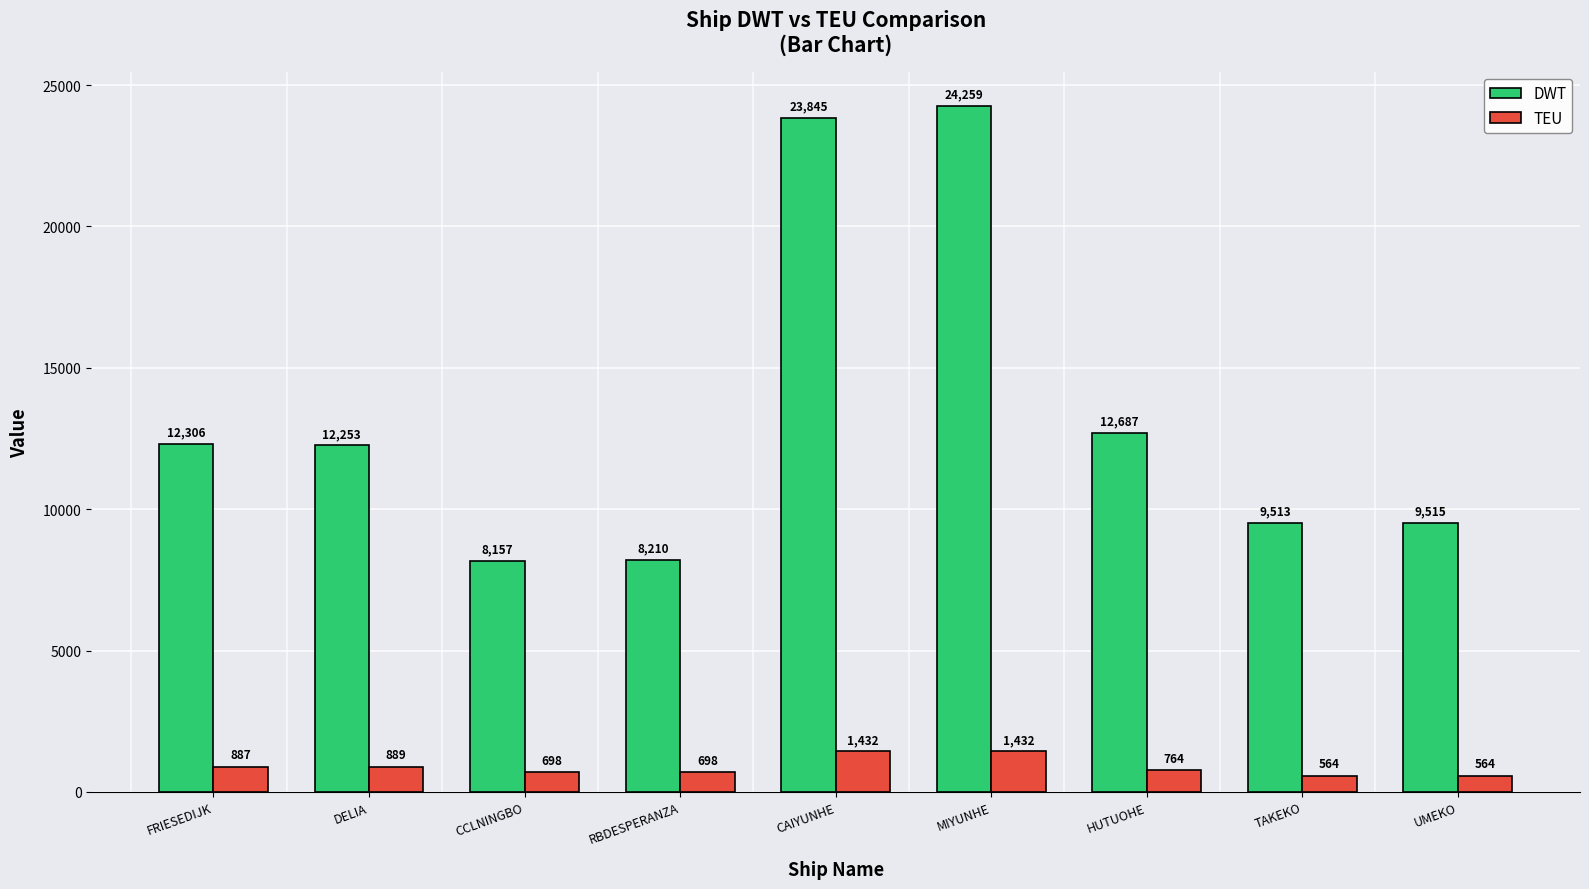

What is the difference between the maximum and minimum values in the TEU series?

868